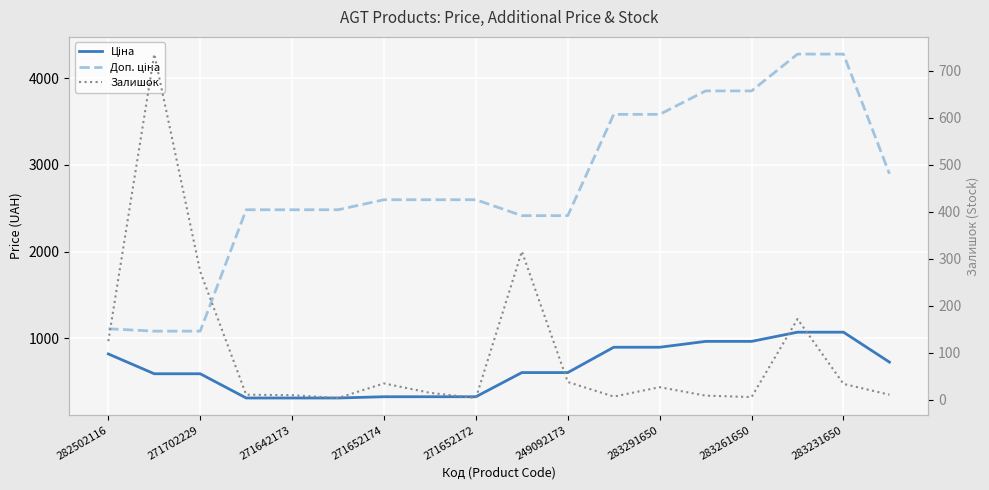

How many values in the Ціна series are below 603?

8